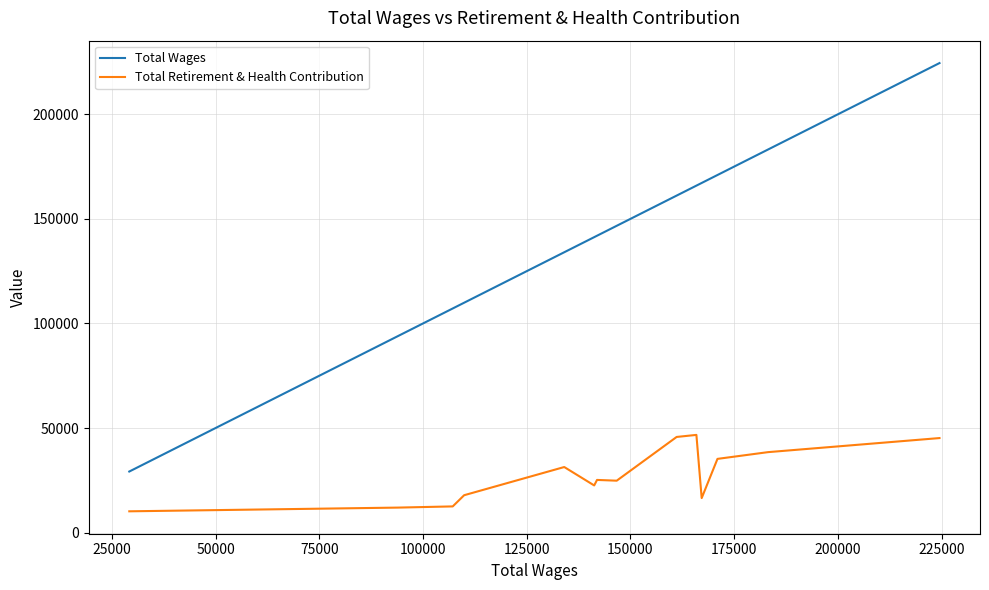

Which series has the widest spread of values?

Total Wages